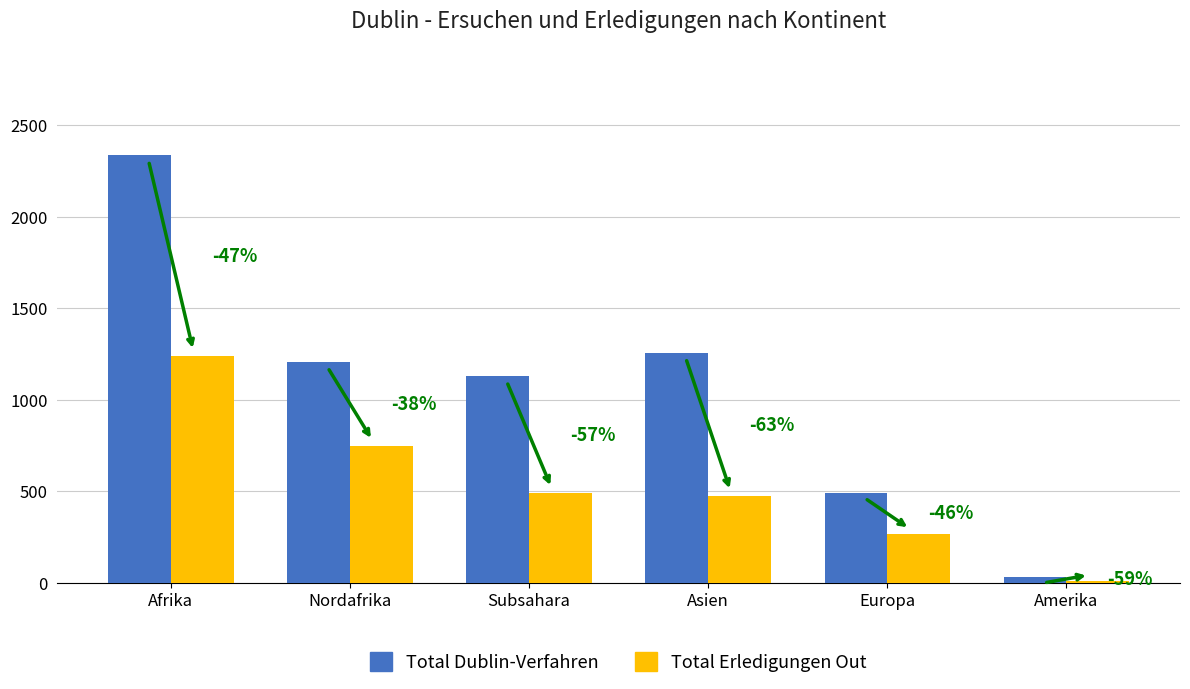

What are all the series names shown in the legend?

Total Dublin-Verfahren, Total Erledigungen Out